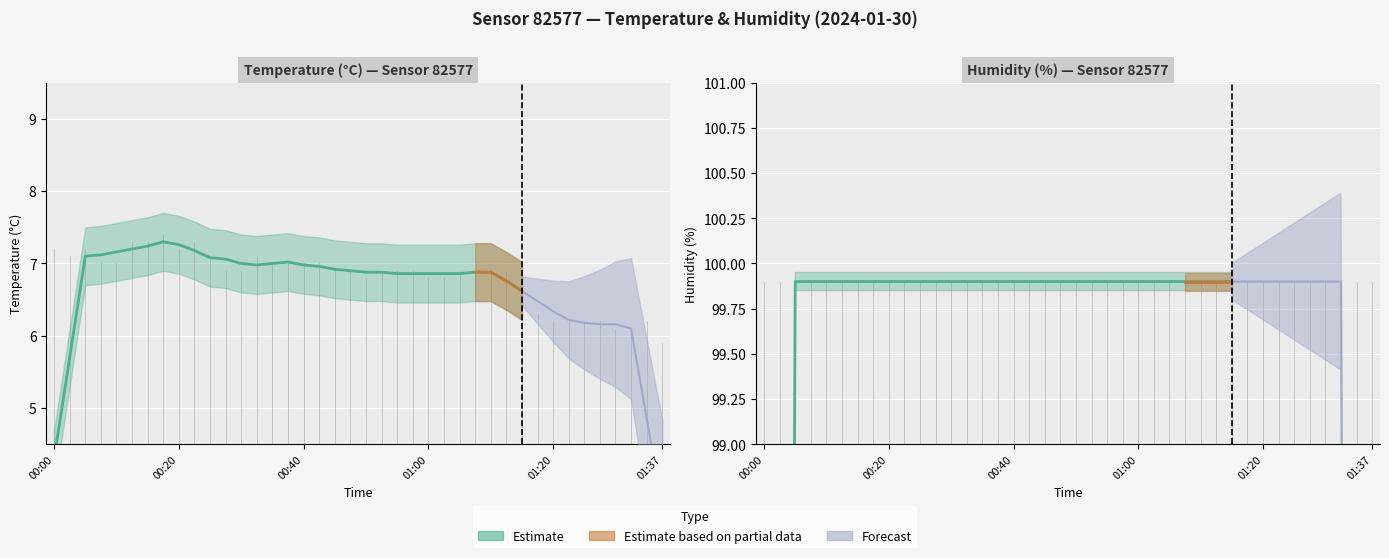

What position from the left is 00:50?

21